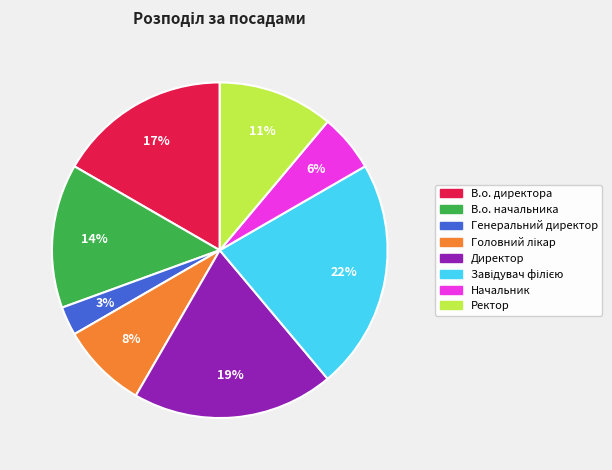

Does any single category account for the majority?

No